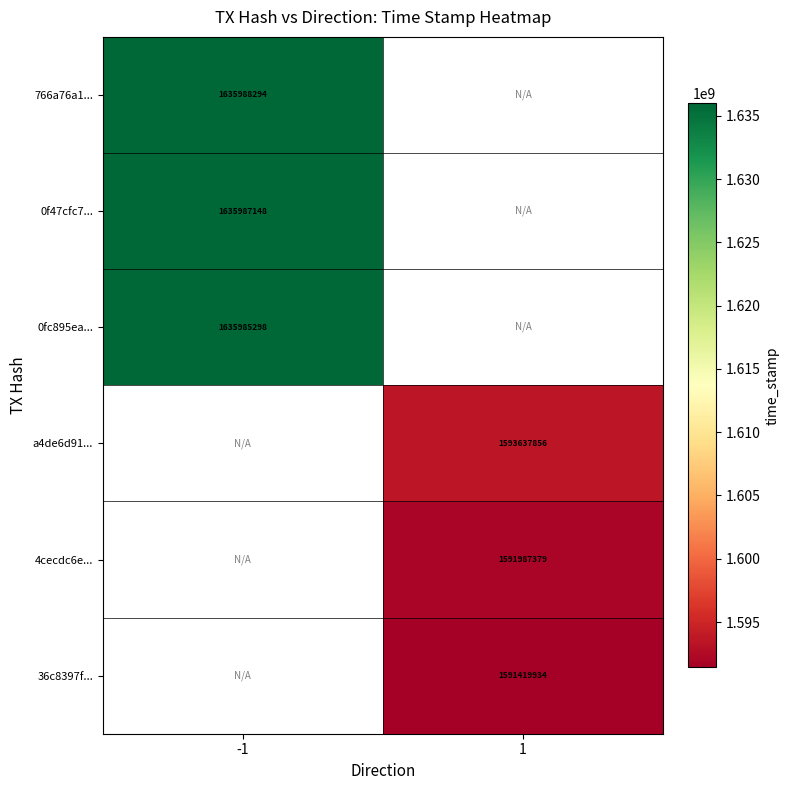

Which has a higher value, 1 or -1?

-1